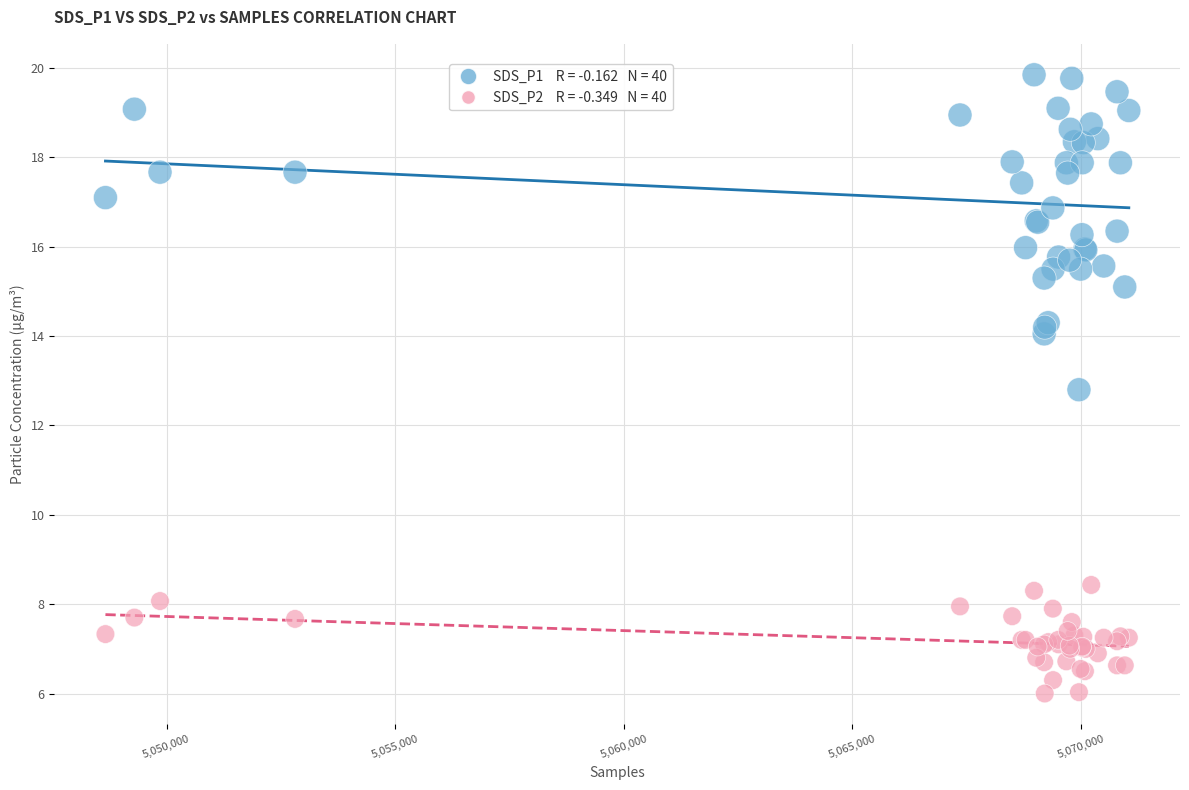

Across all series, what Y value is closest to 12?

12.8